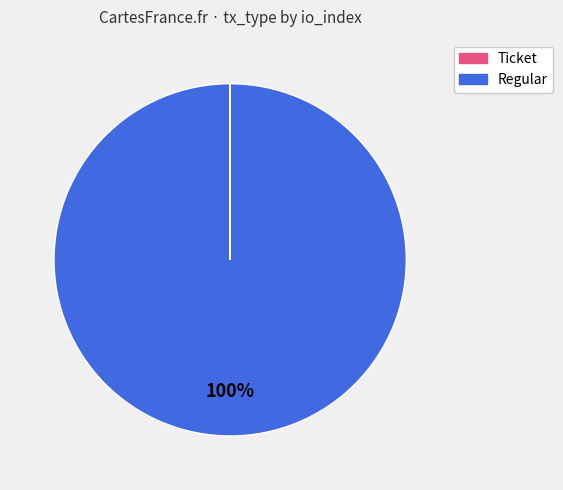

Is there any slice that represents more than half of the pie?

Yes